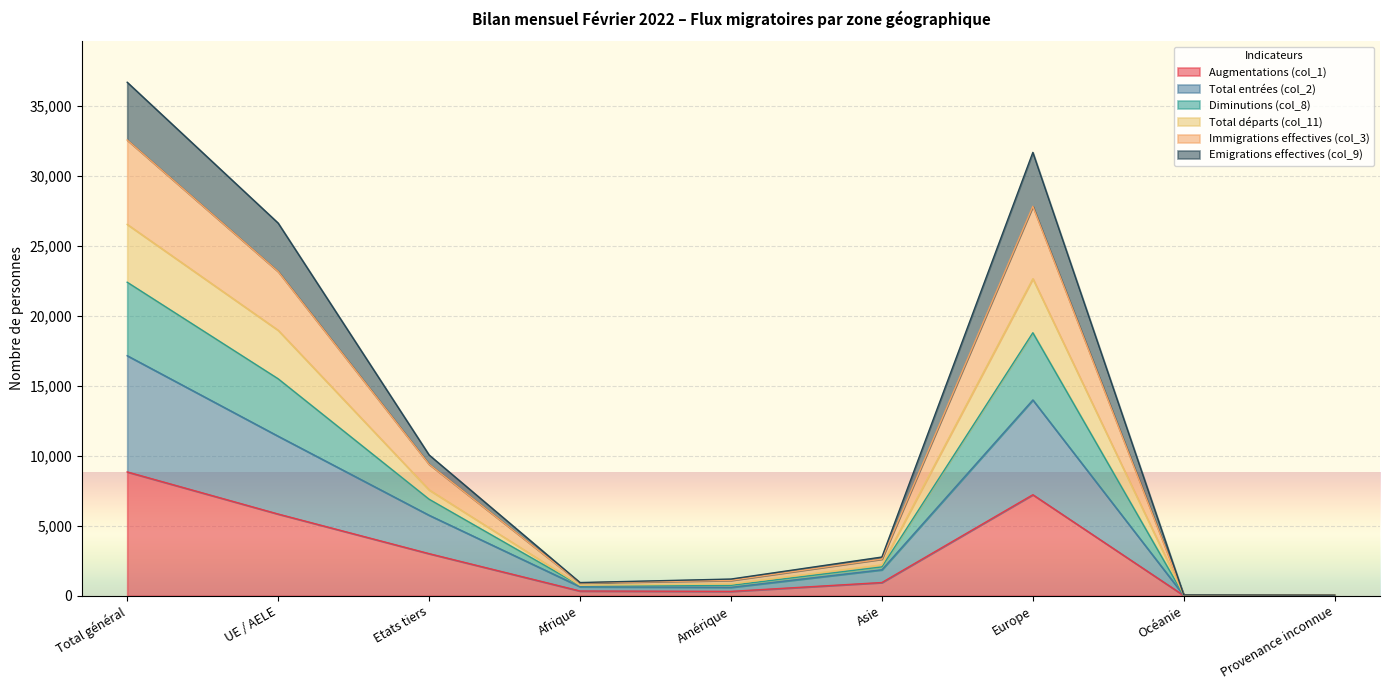

At which category is the sum across all series the highest?

Total général